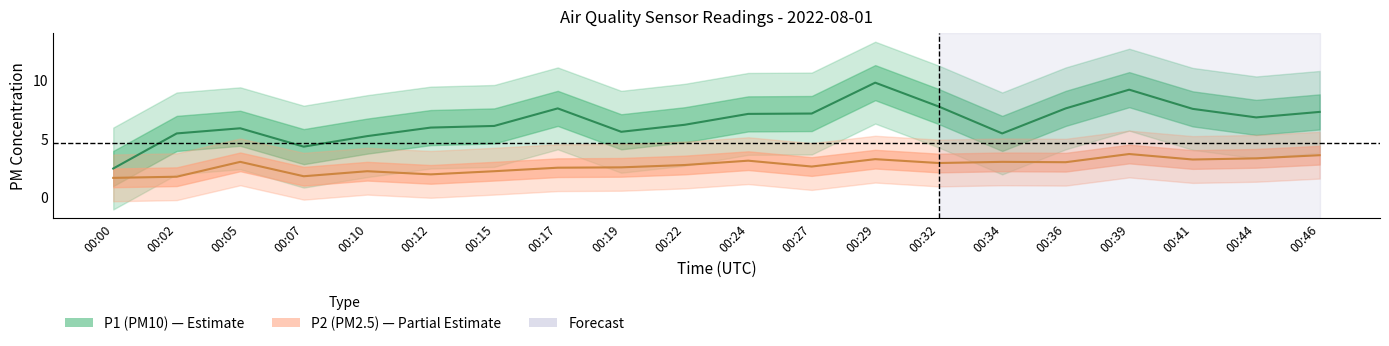

What is the sum of the P2 values at 00:12 and 00:15?

4.1